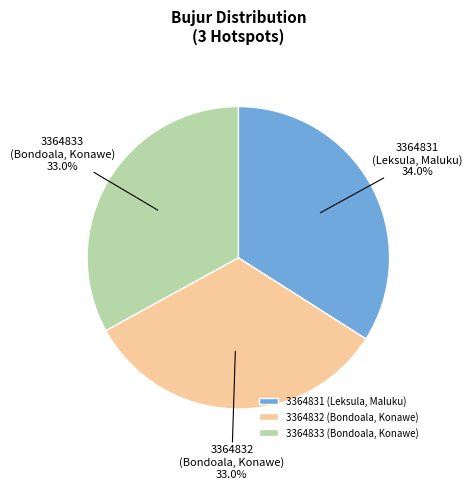

Combined, what portion of the pie is 3364833 (Bondoala, Konawe) and 3364831 (Leksula, Maluku)?

67.0%